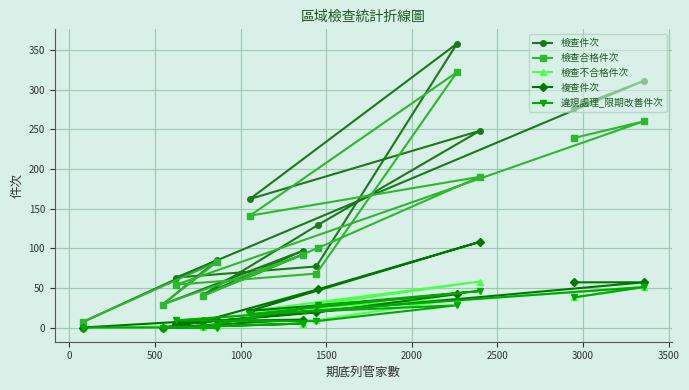

What are all the series names shown in the legend?

檢查件次, 檢查合格件次, 檢查不合格件次, 複查件次, 違規處理_限期改善件次